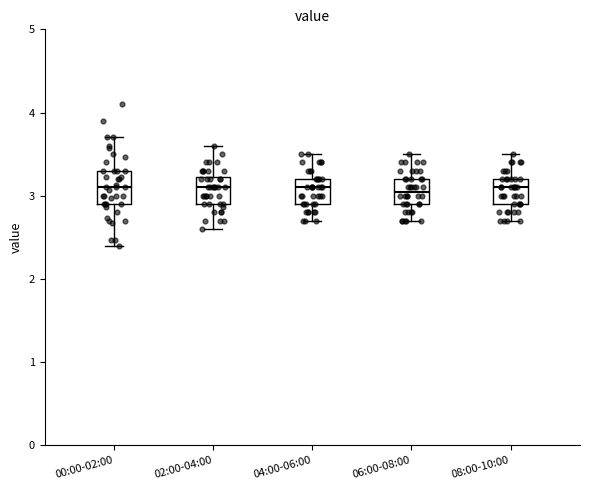

Where does the lower whisker of the box for 02:00-04:00 end on the y-axis? The values are not printed on the chart, so give them approximately, as read against the axis.

2.6